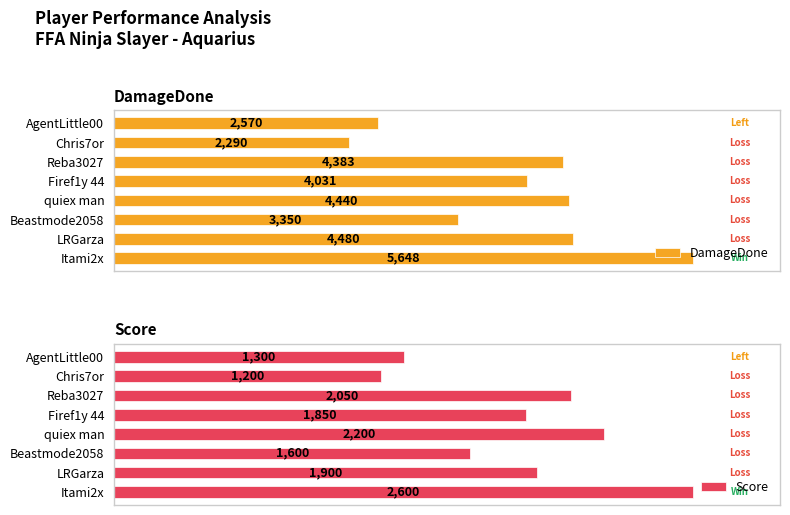

How many groups of bars are there?

8